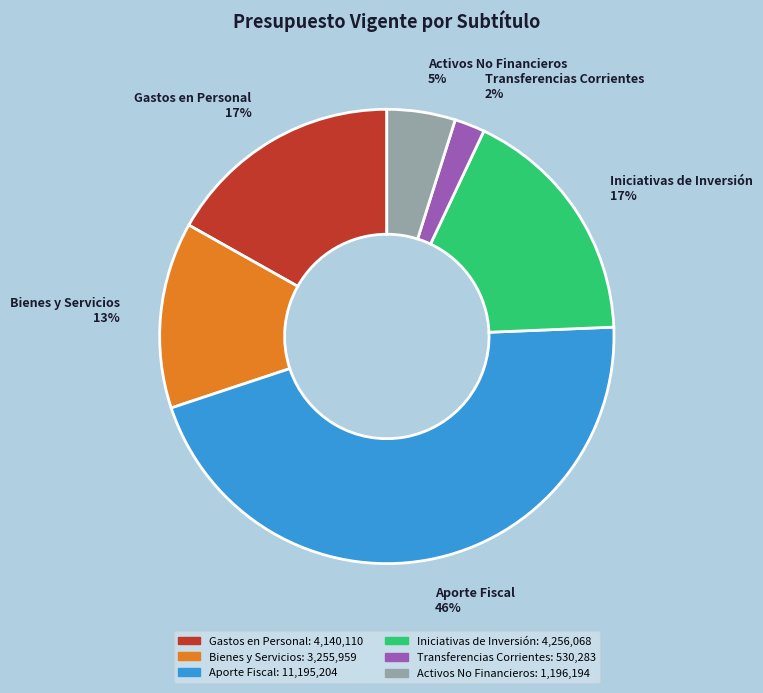

How many slices are in this pie chart?

6